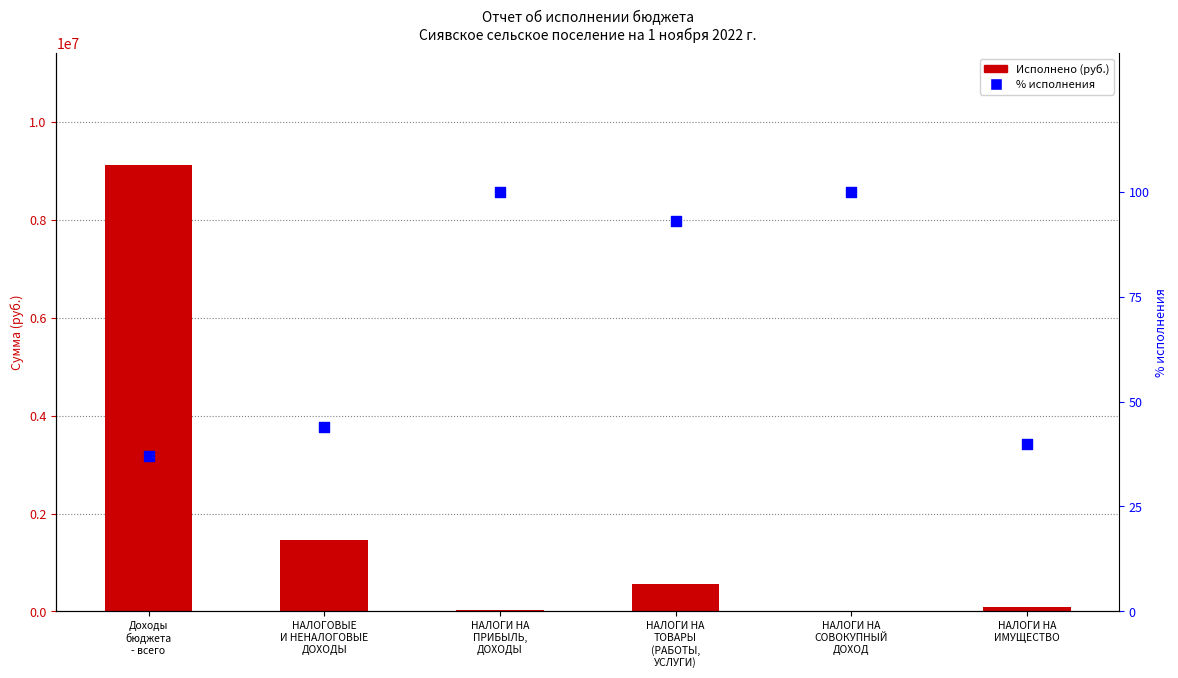

Which series reaches the minimum Y coordinate?

% исполнения